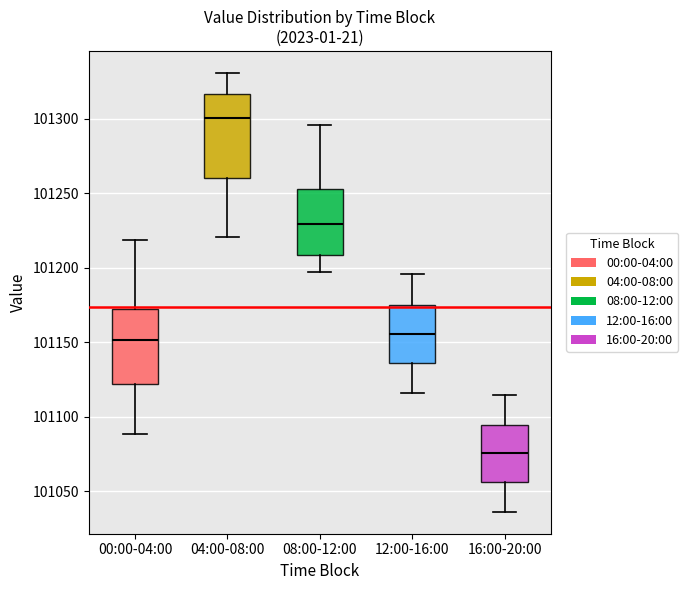

Reading left to right, read every box against the y-axis: the position of its median line, the range the box covers, and the ends of its whiskers. The values are not printed on the chart, so give them approximately, as read against the axis.

00:00-04:00: median 101150, box 101120 to 101170, whiskers 101090 to 101220
04:00-08:00: median 101300, box 101260 to 101315, whiskers 101220 to 101330
08:00-12:00: median 101230, box 101210 to 101255, whiskers 101195 to 101295
12:00-16:00: median 101155, box 101135 to 101175, whiskers 101115 to 101195
16:00-20:00: median 101075, box 101055 to 101095, whiskers 101035 to 101115